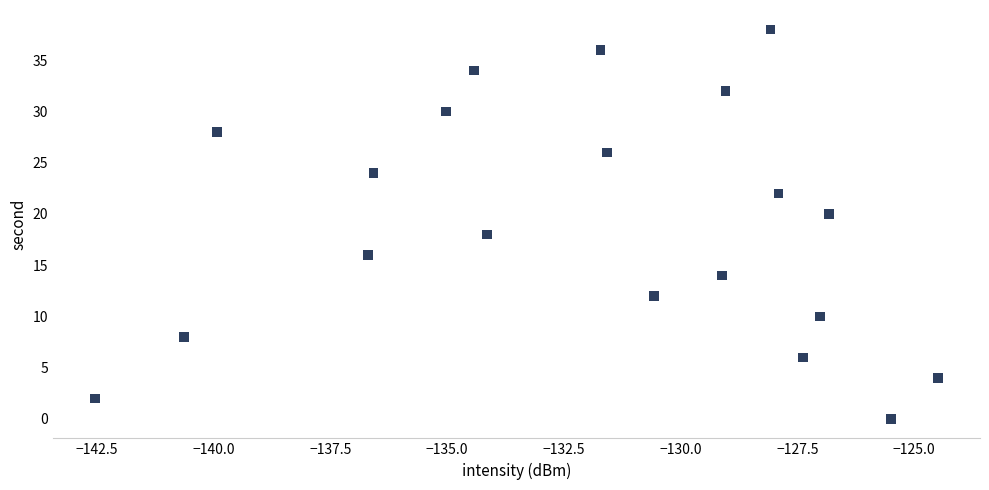

What is the range of Y values (max minus min)?

38